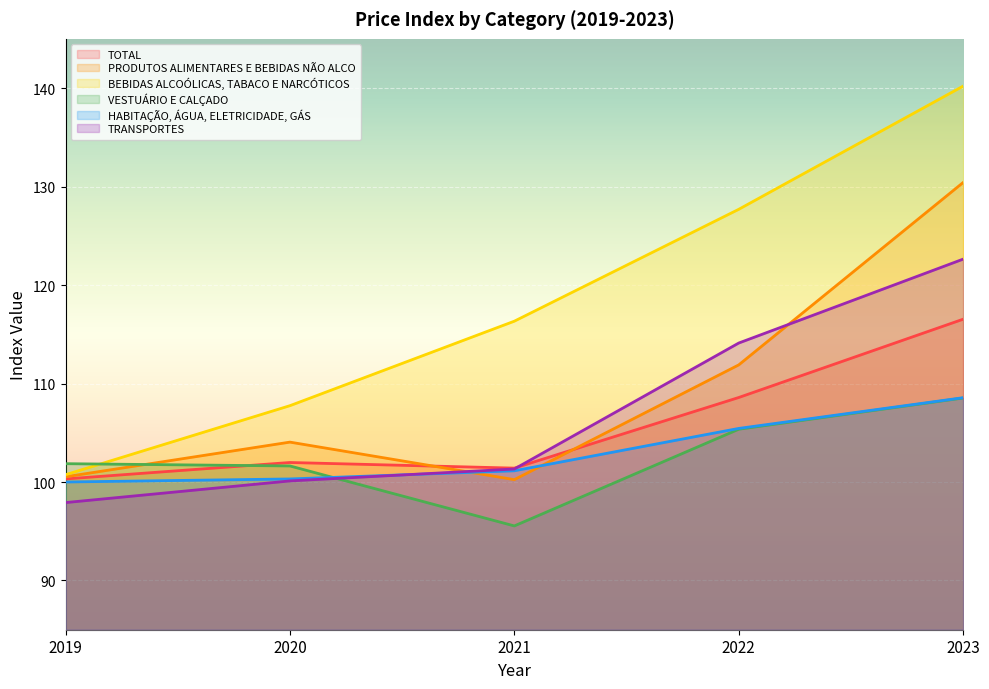

What is the value of the BEBIDAS ALCOÓLICAS, TABACO E NARCÓTICOS point at the 4th from the left?

127.7